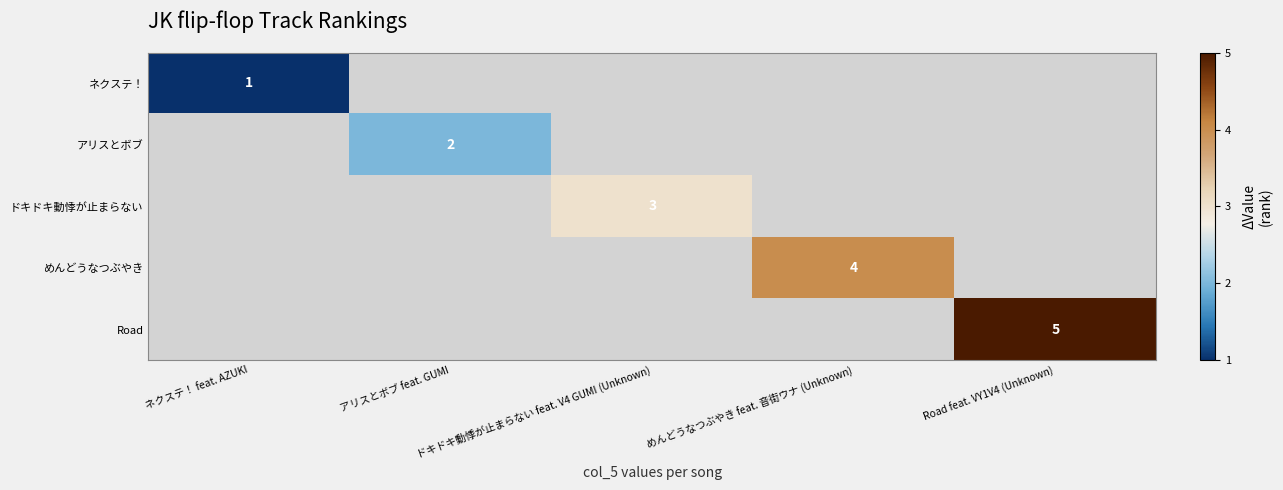

What is the minimum value shown in the chart?

1.0